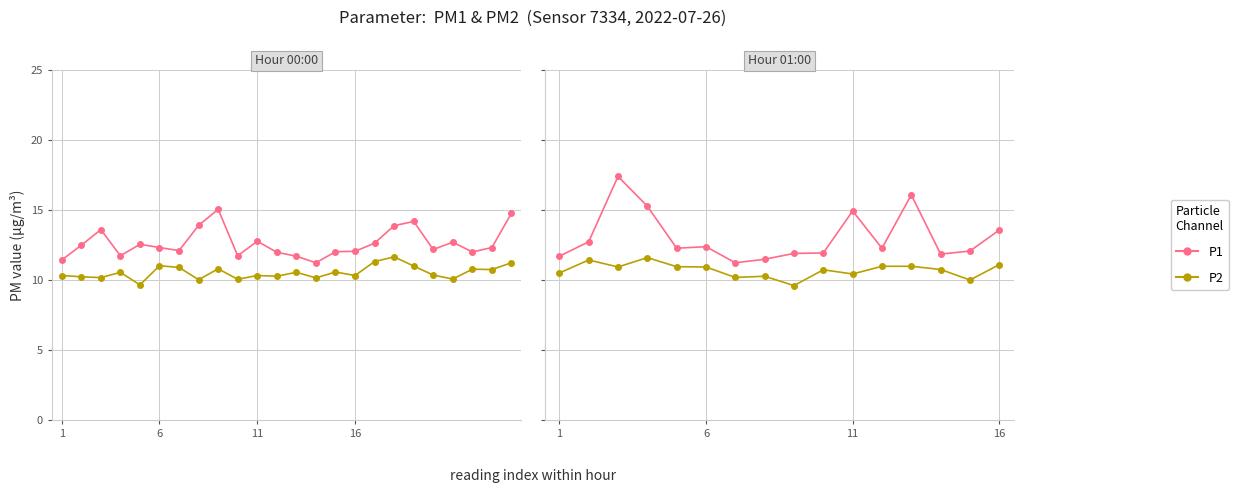

What is the average value of the P1 series?

13.1